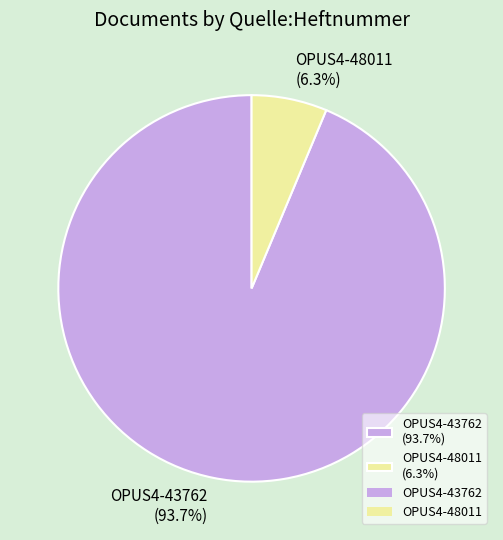

To the nearest percent, what percentage of the pie is OPUS4-43762?

94%